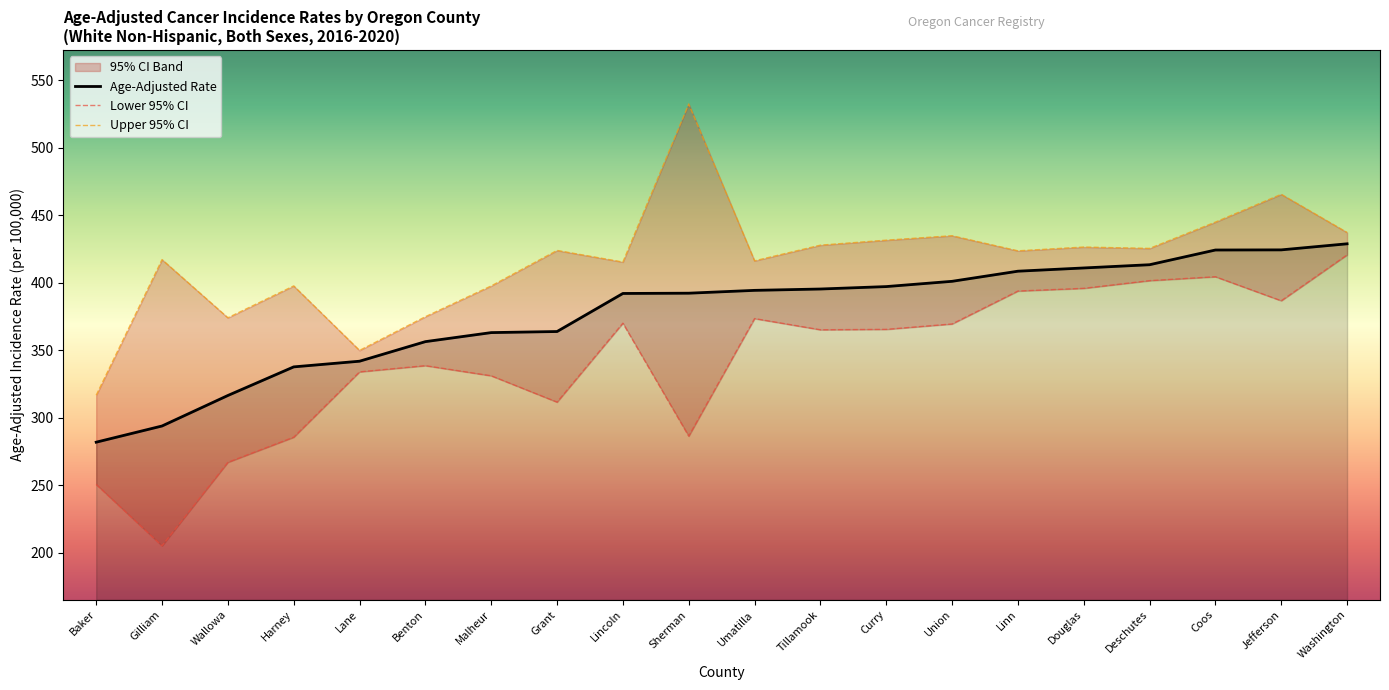

The value of Upper 95% CI at Gilliam is 417.2. True or false?

True